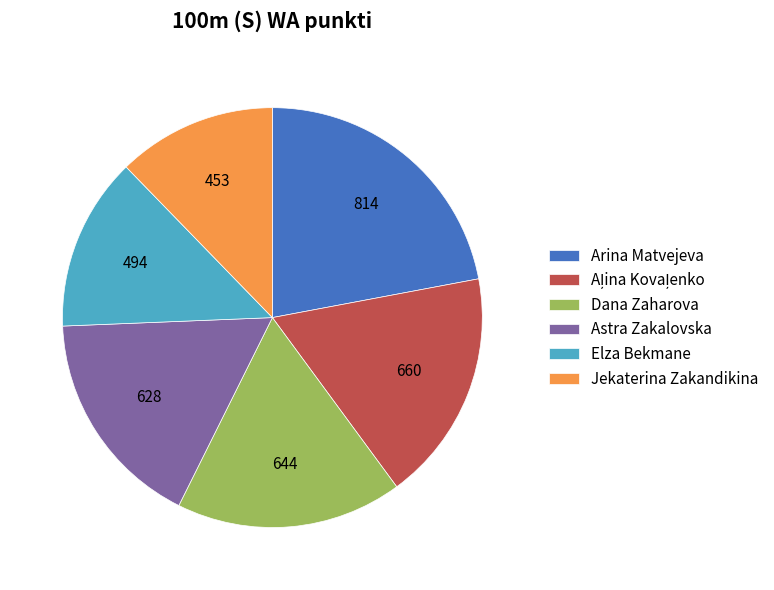

Between Jekaterina Zakandikina and Astra Zakalovska, which is larger?

Astra Zakalovska